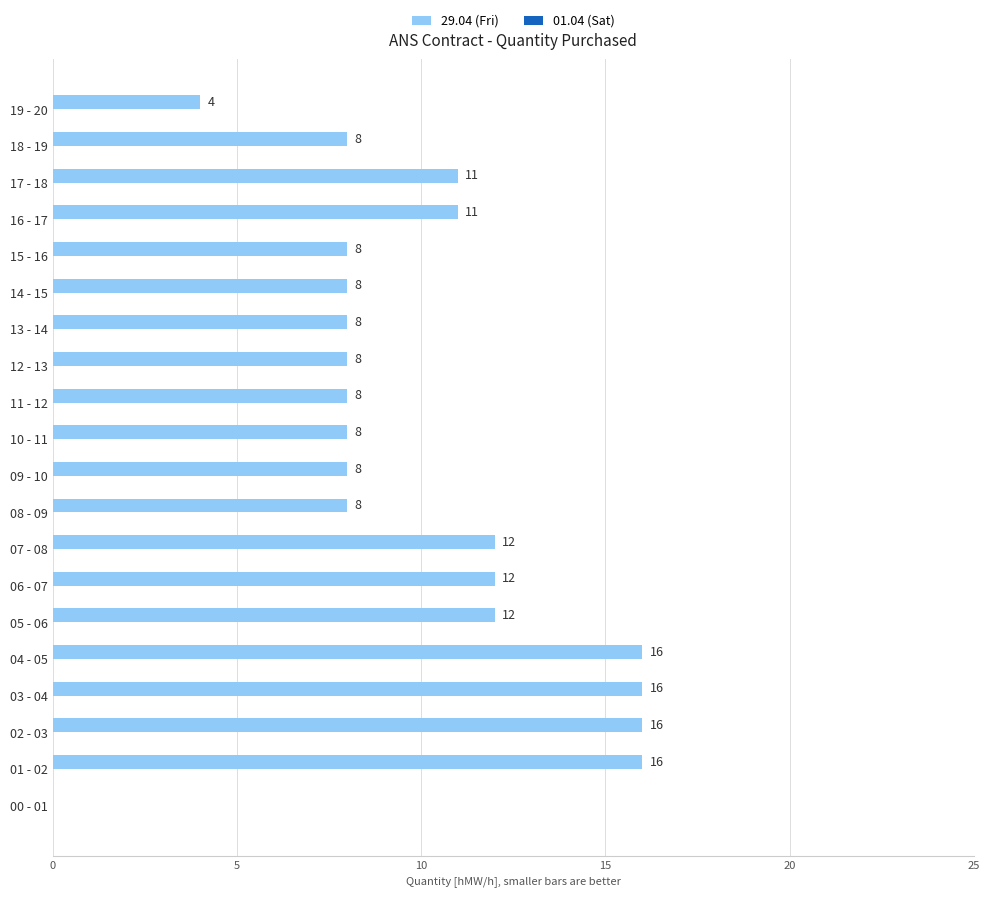

Count the number of categories in the chart.

20